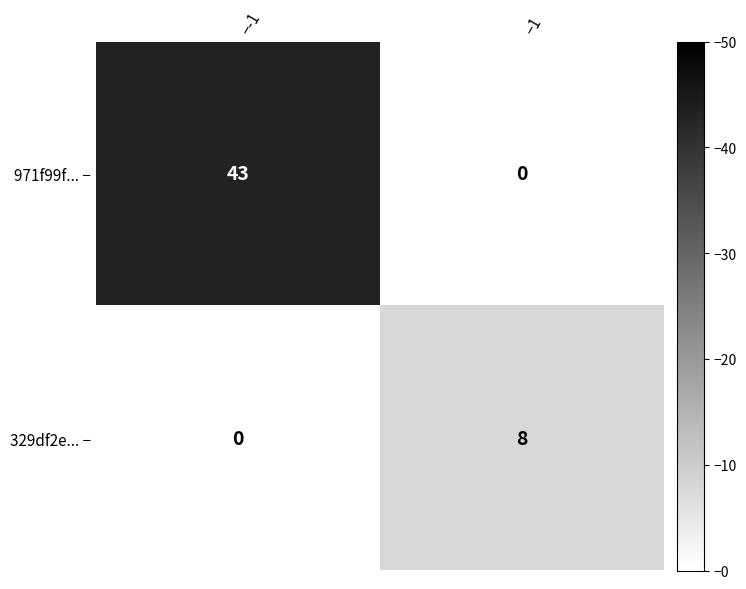

What is the greatest value displayed?

43